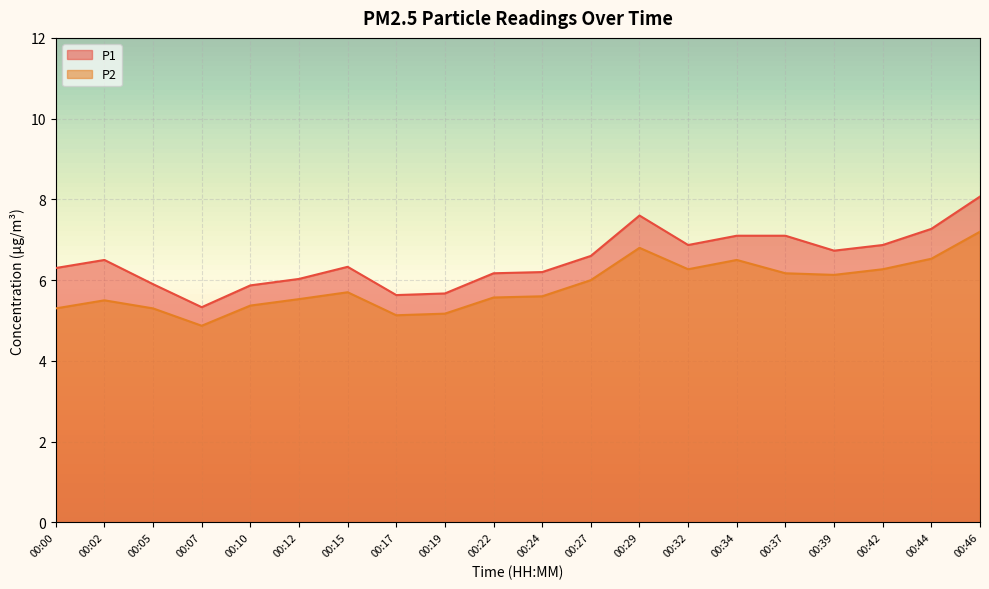

How many interior local peaks does the P1 series have?

3